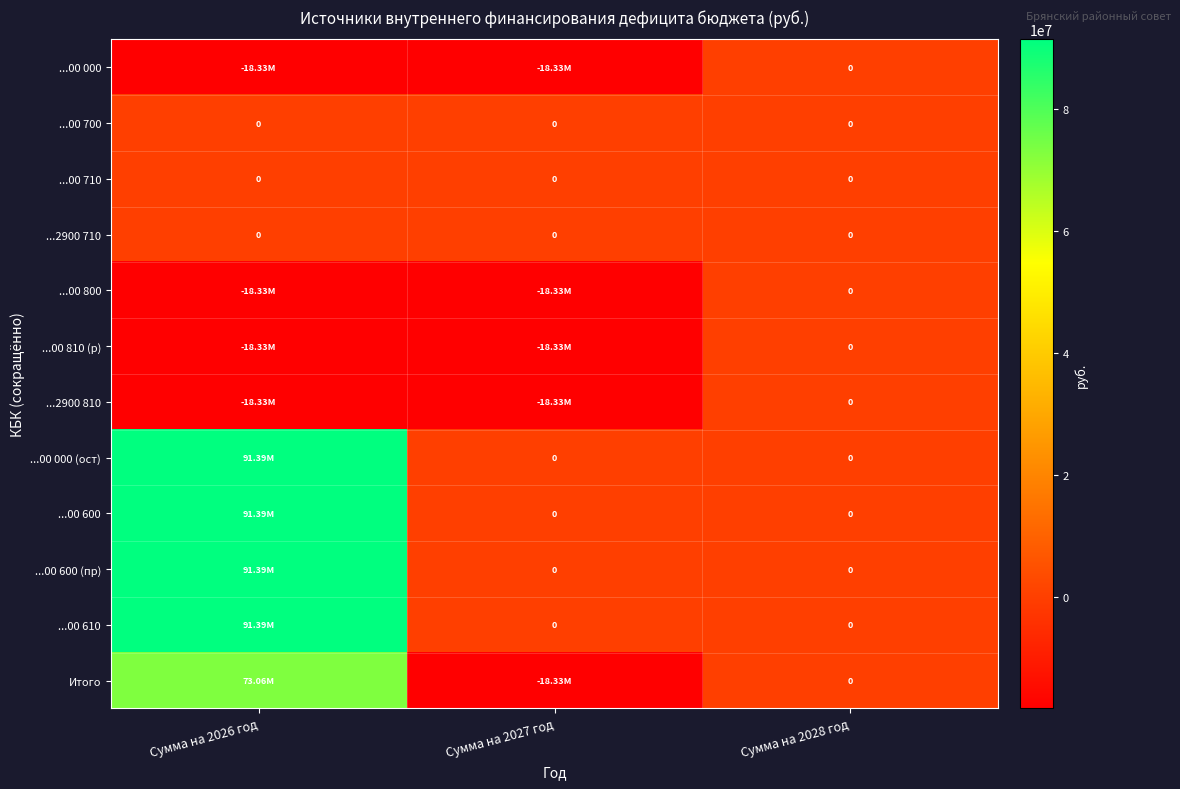

True or false: ...2900 710 has a value of 0.0 at Сумма на 2028 год.

True